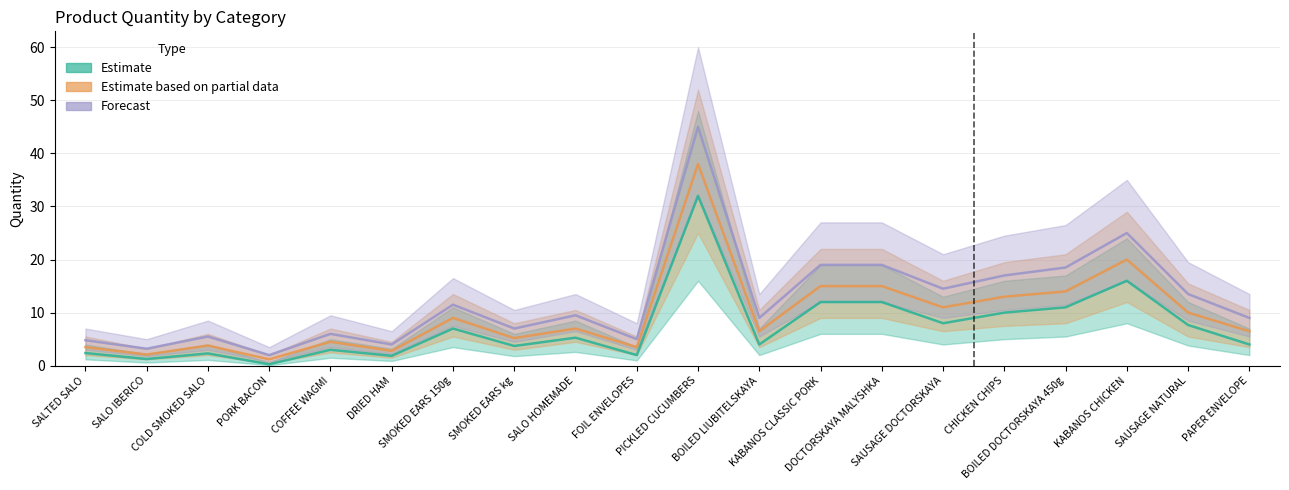

What is the label of the 4th point from the left?

PORK BACON